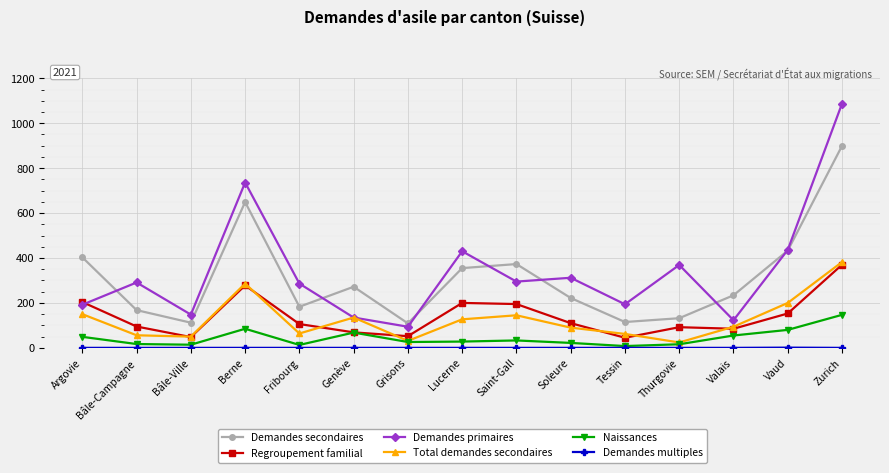

Which category has the highest value across all series?

Zurich